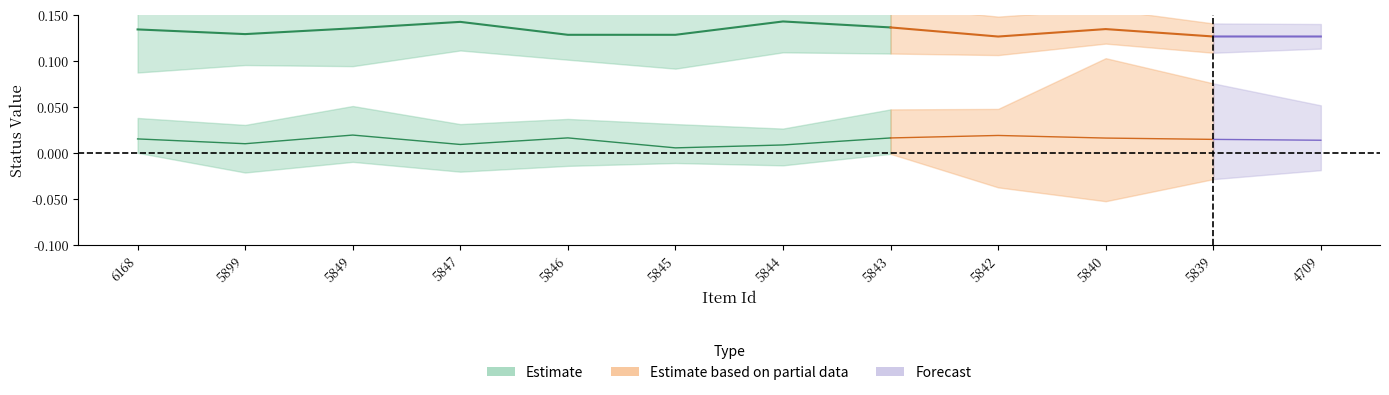

True or false: public and featured cross at least once.

False